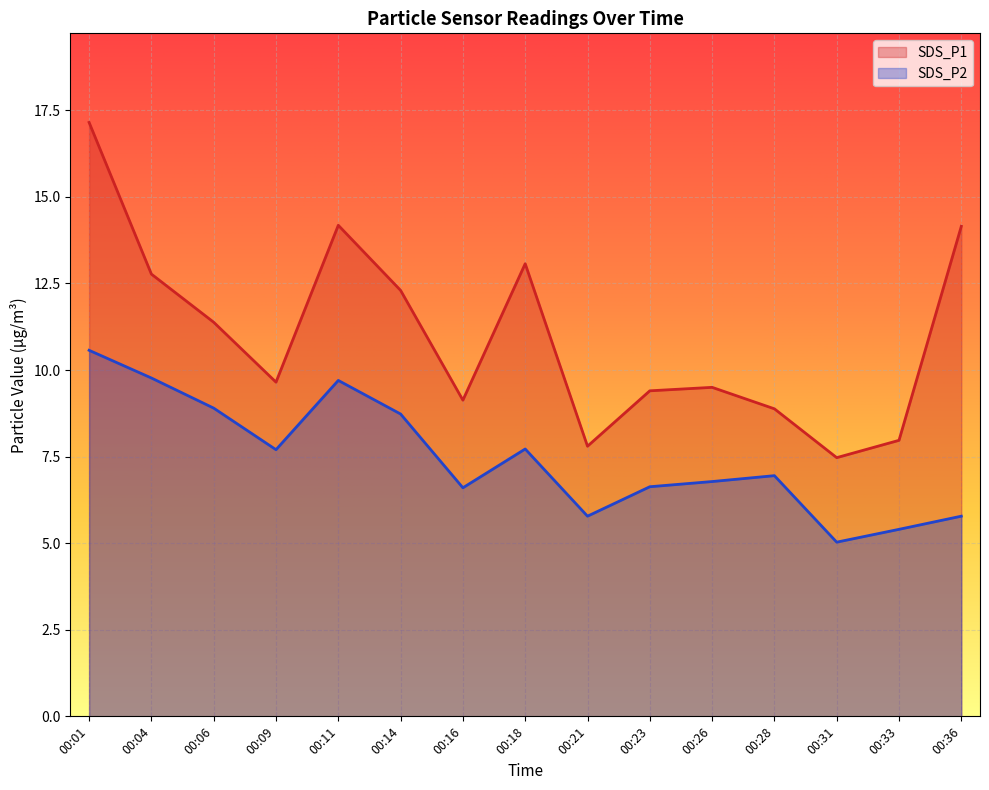

Where is SDS_P2 nearest to the value 6?

00:21